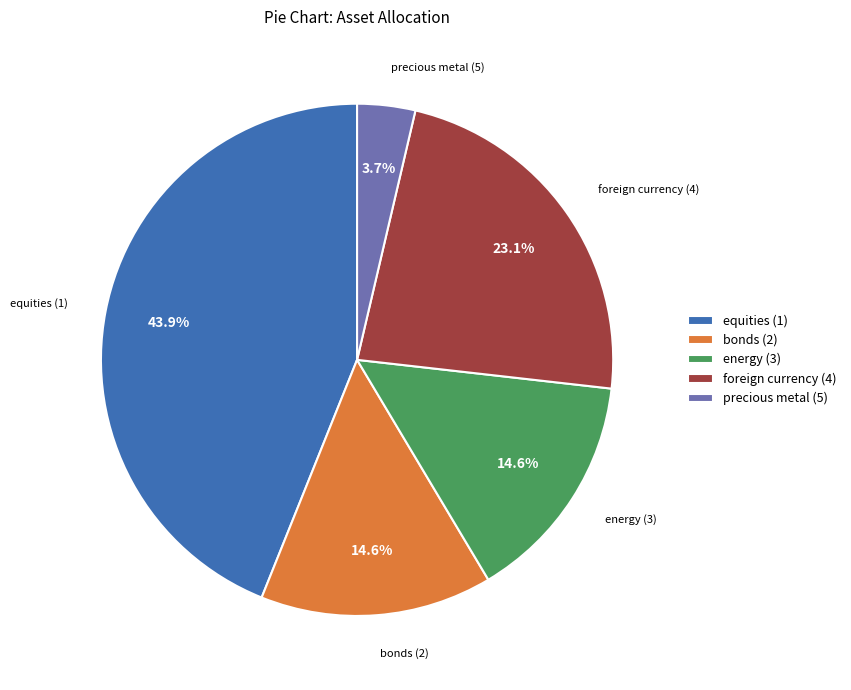

Between foreign currency (4) and equities (1), which is larger?

equities (1)